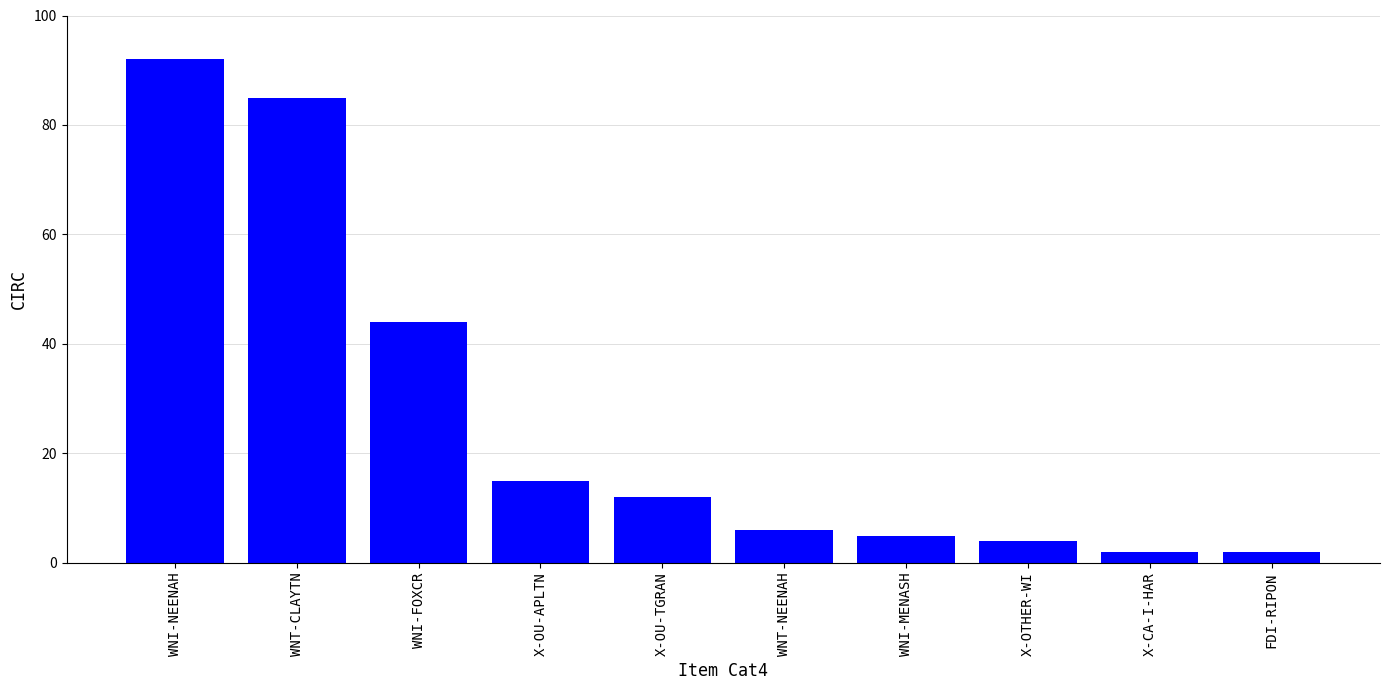

What is the difference between the maximum and minimum values?

90